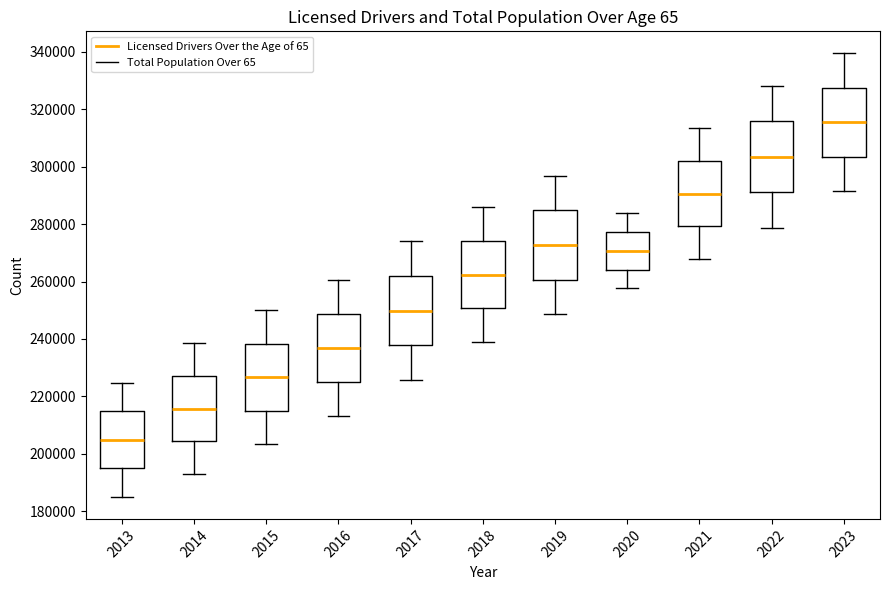

Where does the median line of the box at x = 2014 sit on the y-axis? The values are not printed on the chart, so give them approximately, as read against the axis.

216000